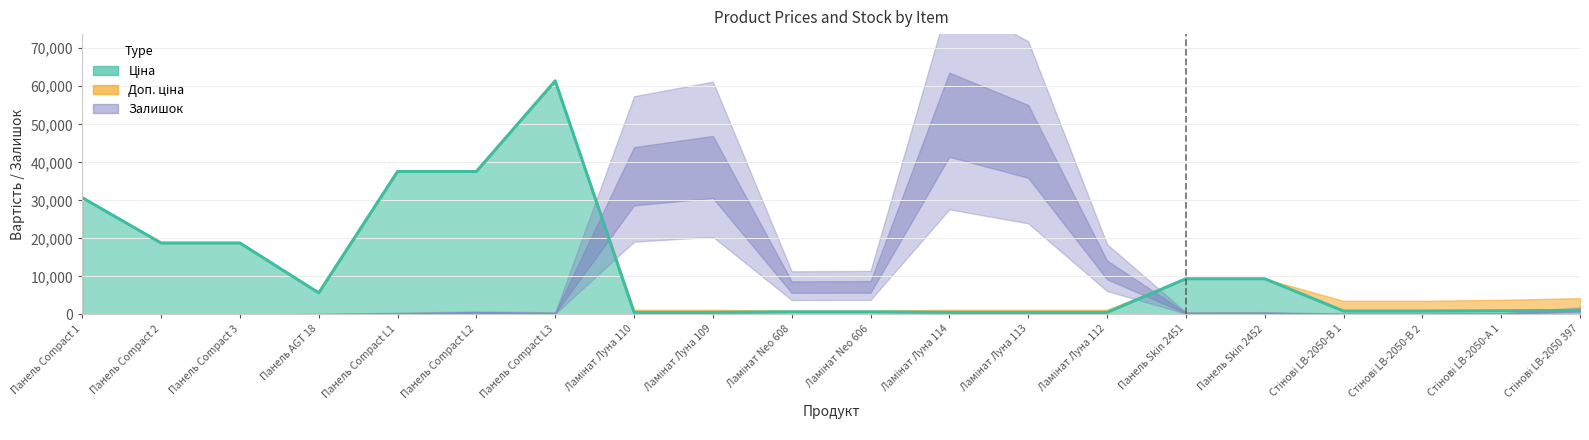

The Доп. ціна series shows 1024.6 at 10. True or false?

True